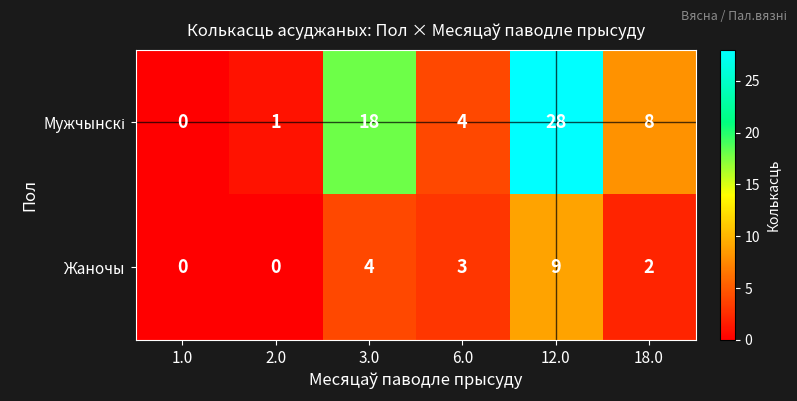

How many Жаночы values are between 0 and 4?

5